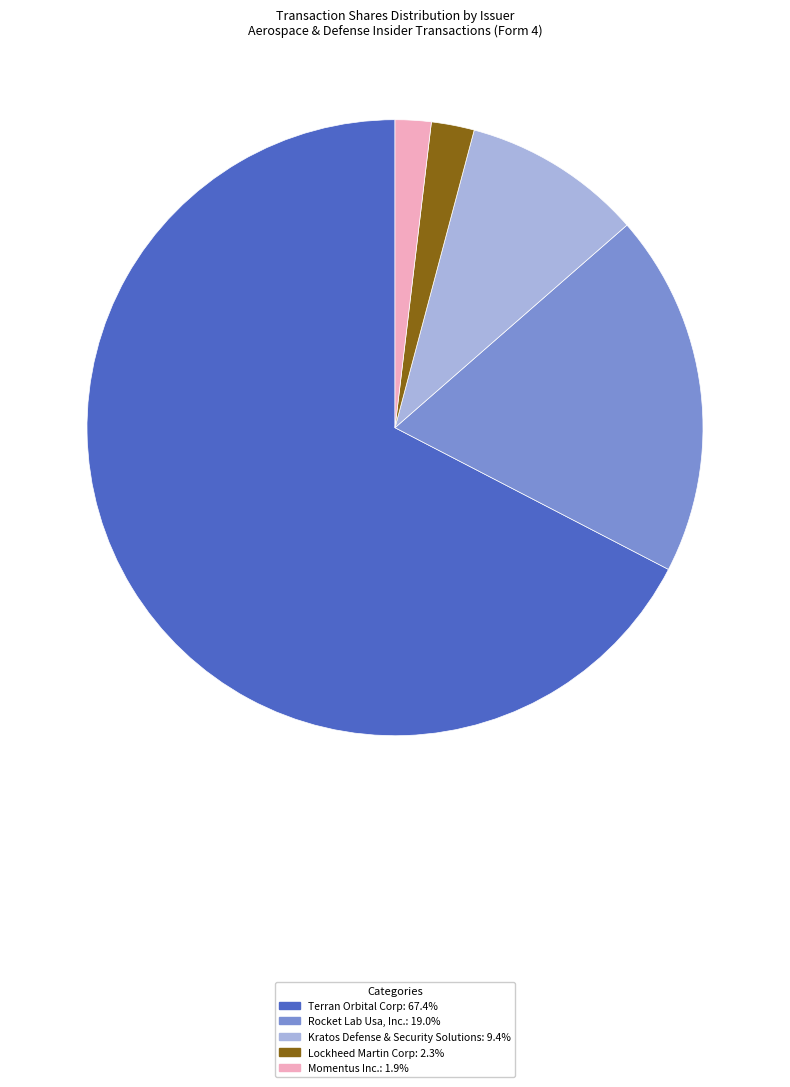

Between Lockheed Martin Corp and Rocket Lab Usa, Inc., which is larger?

Rocket Lab Usa, Inc.